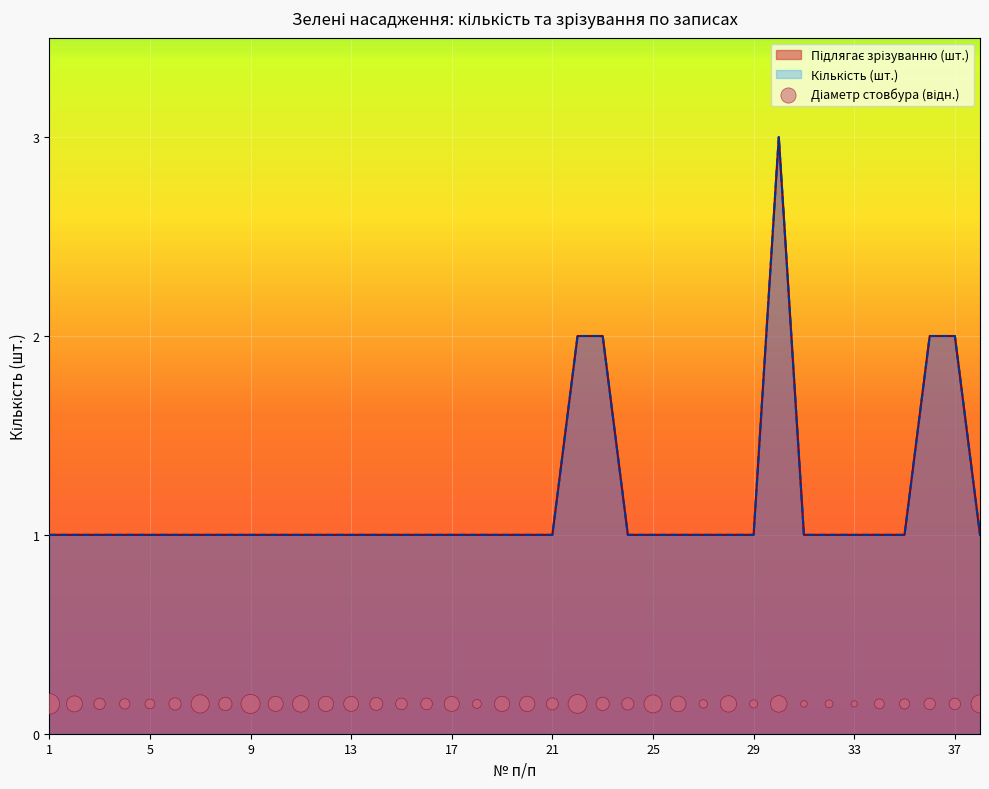

Which series has the widest spread of Y values?

Підлягає зрізуванню (шт.)